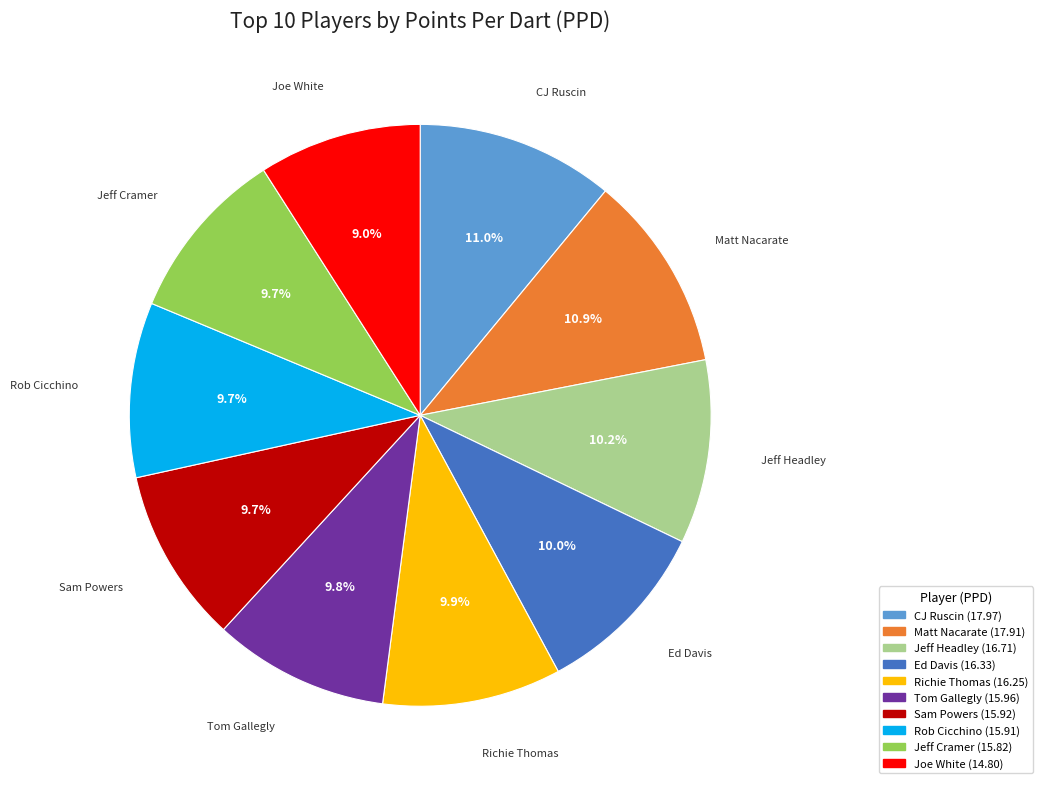

Count the number of slices in the pie.

10